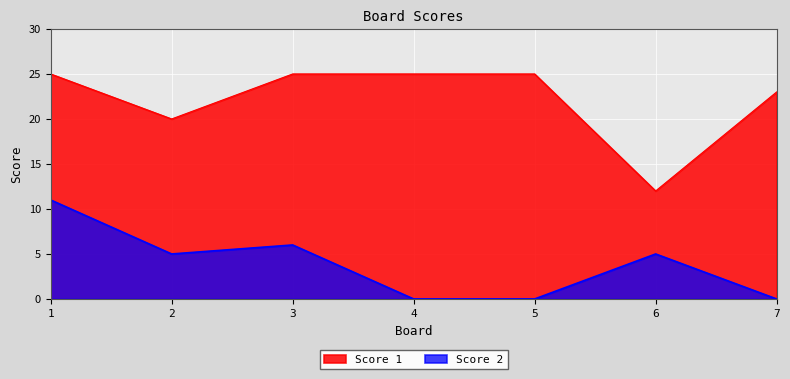

Between 2 and 3, which series saw the biggest shift?

Score 1